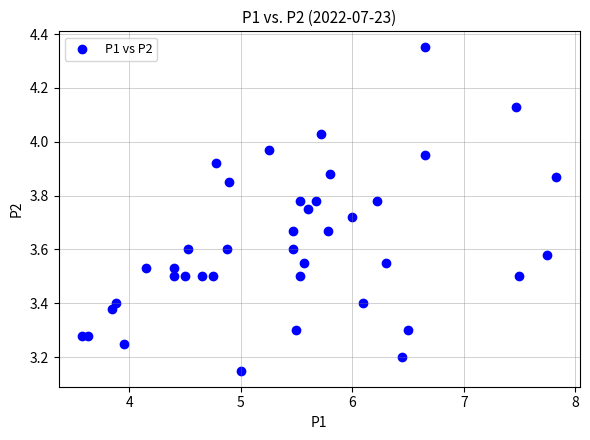

What is the range of X values (max minus min)?

4.2